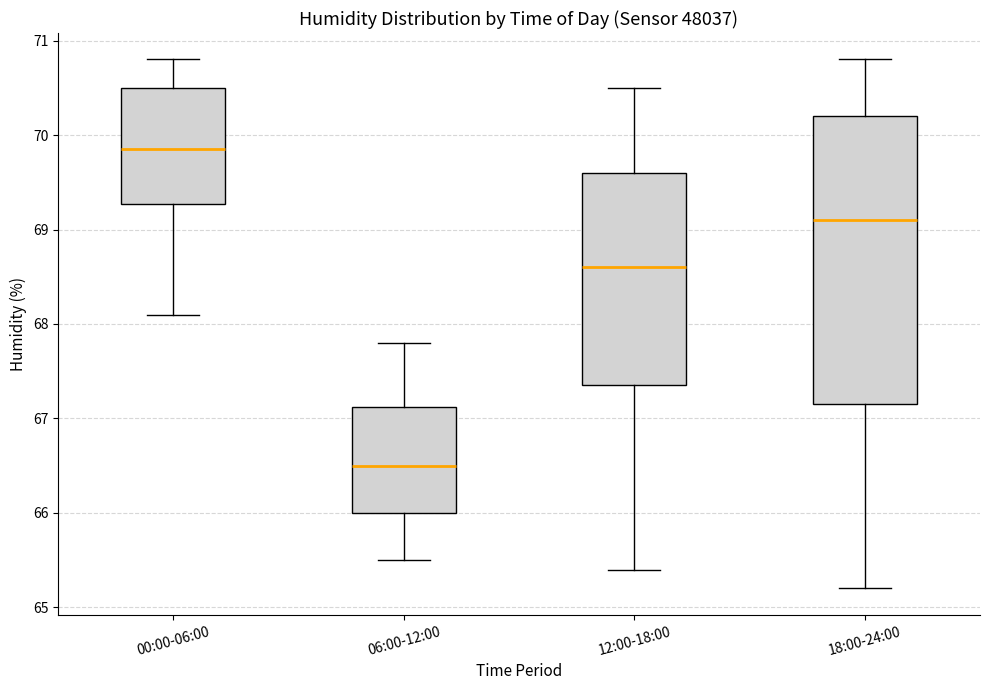

Which box has the lowest median line?

06:00-12:00